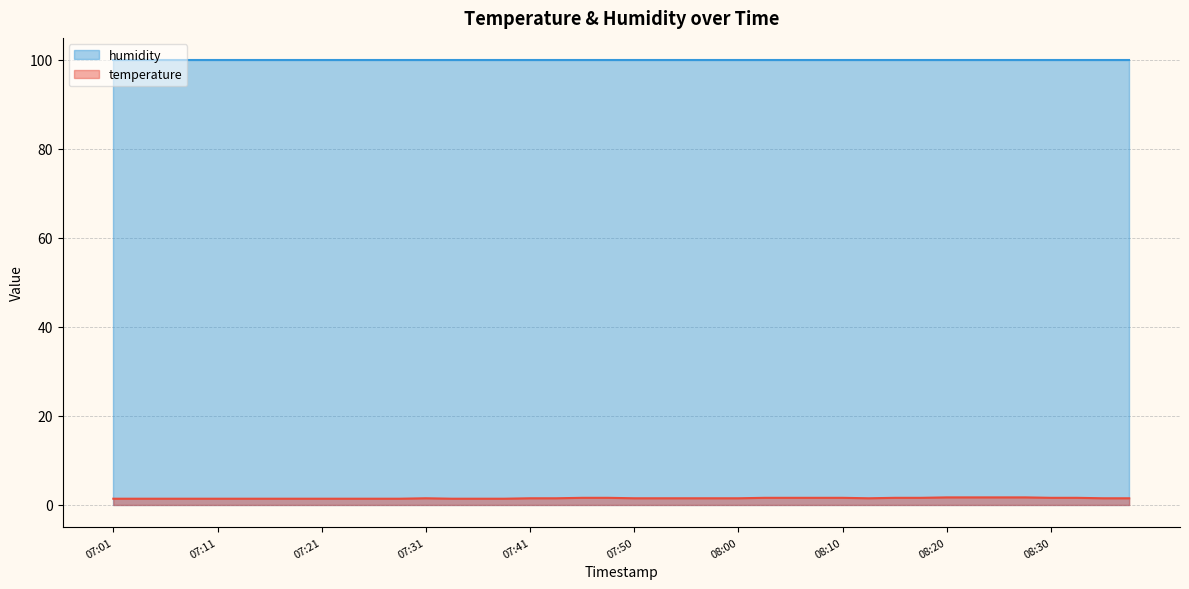

What is the difference between the second highest and minimum values?

0.3